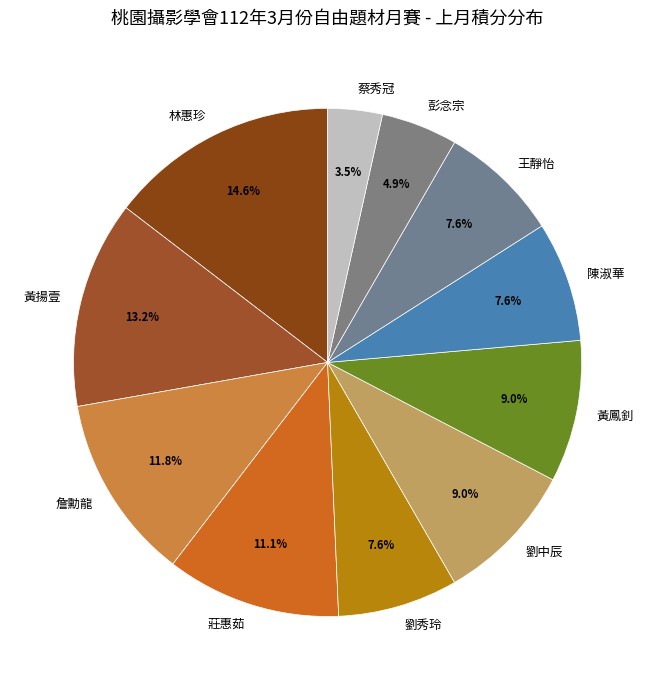

Is it true that 劉中辰 is 1% of the pie?

False